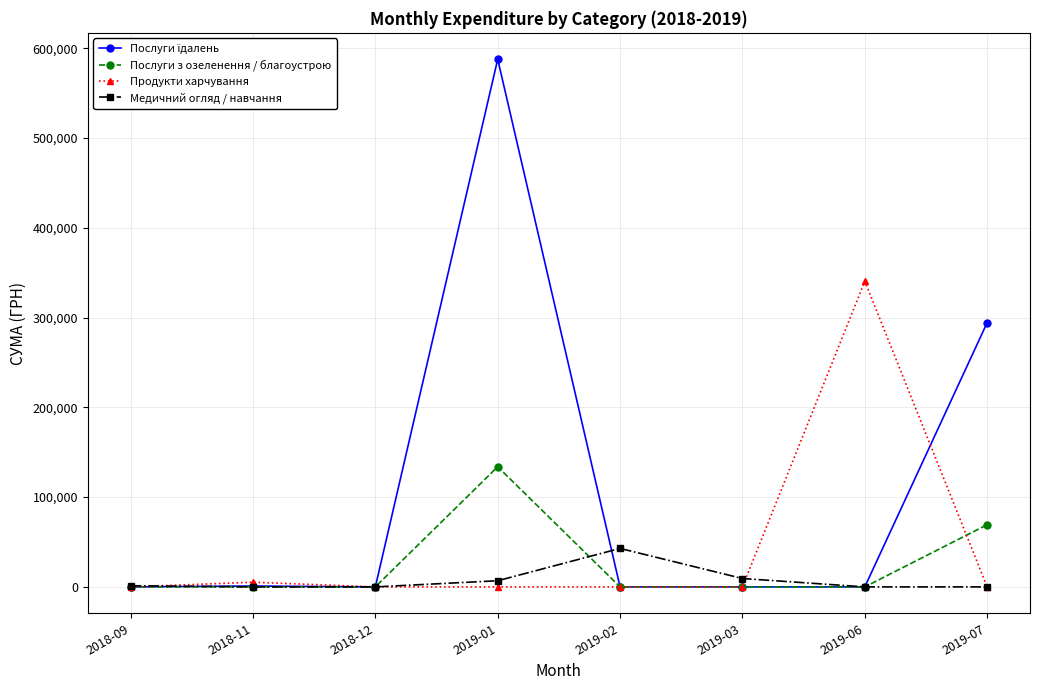

At which category is the sum across all series the highest?

2019-01